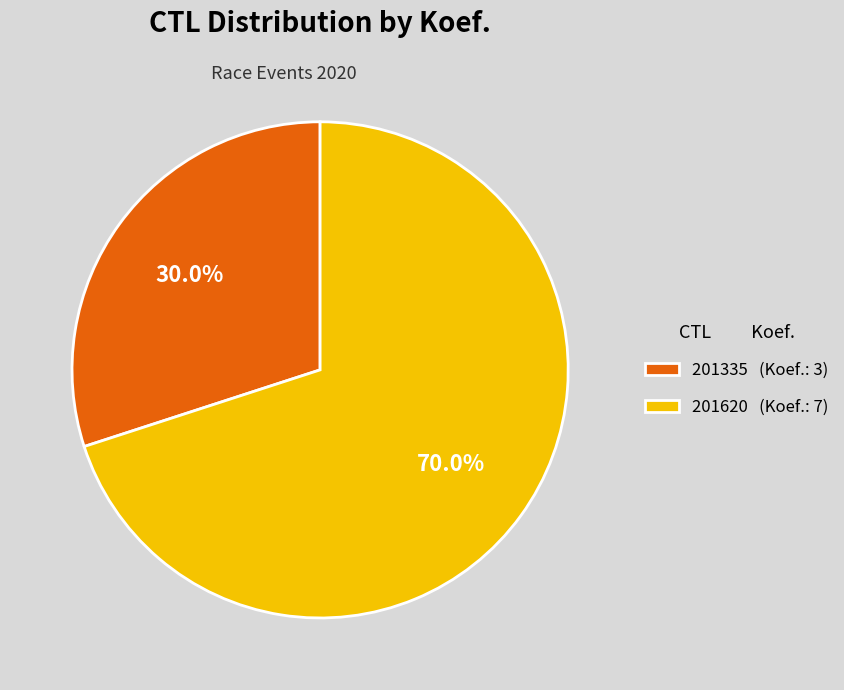

How many segments does this pie chart have?

2